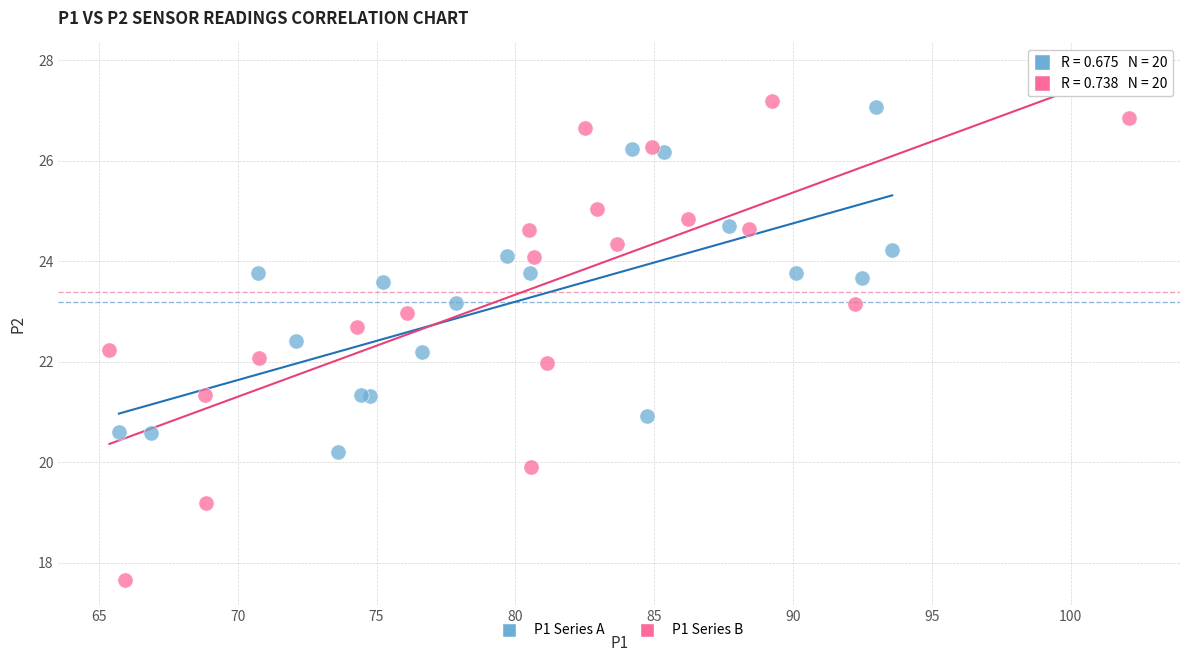

Which series has the widest spread of Y values?

P1 Series B